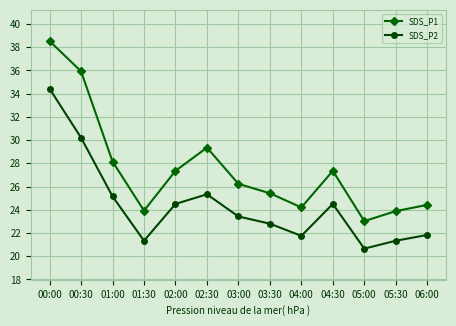

At how many categories does at least one series exceed 33?

2